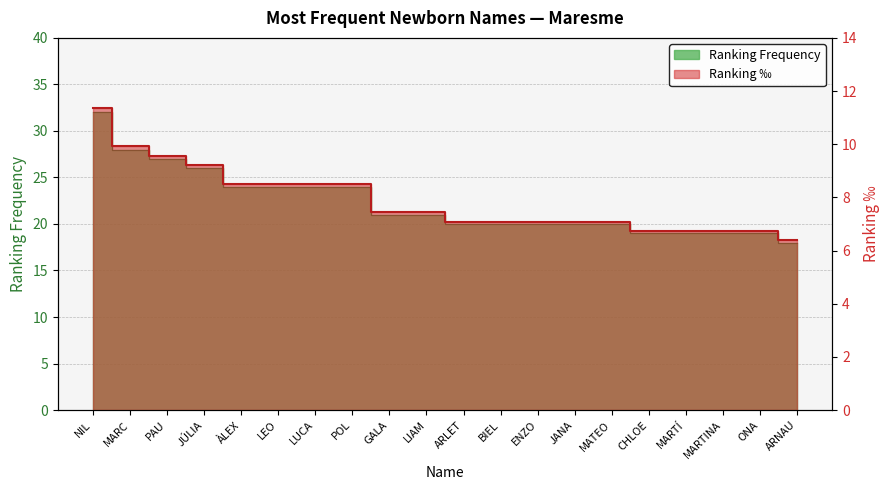

At which label does Ranking Frequency first exceed 21?

NIL